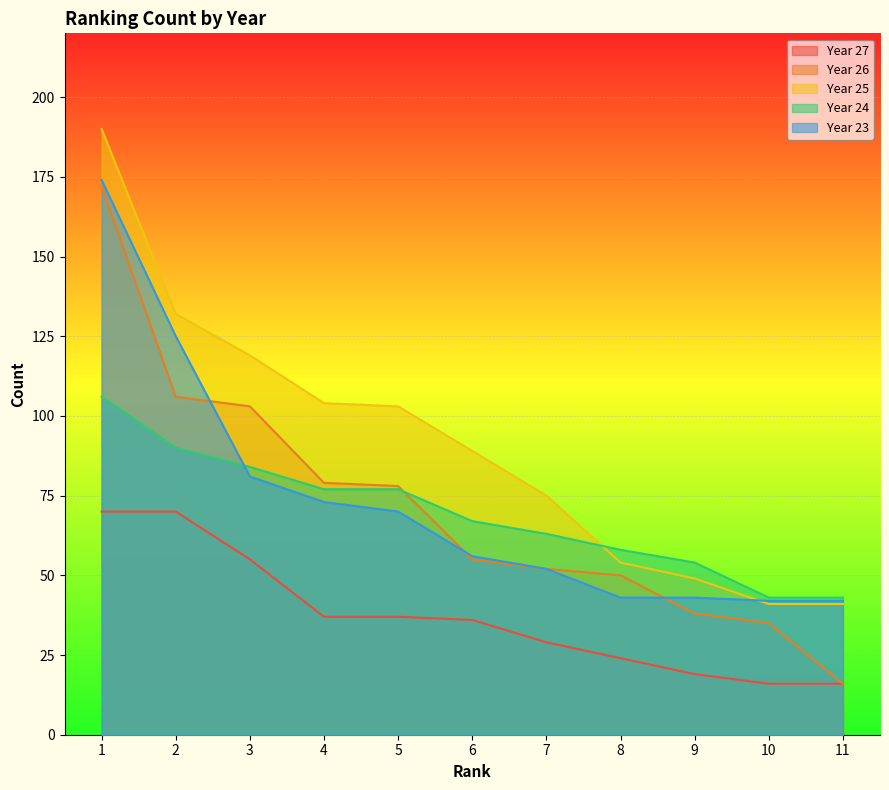

Rank the series by their maximum value, from highest to lowest.

Year 25, Year 23, Year 26, Year 24, Year 27